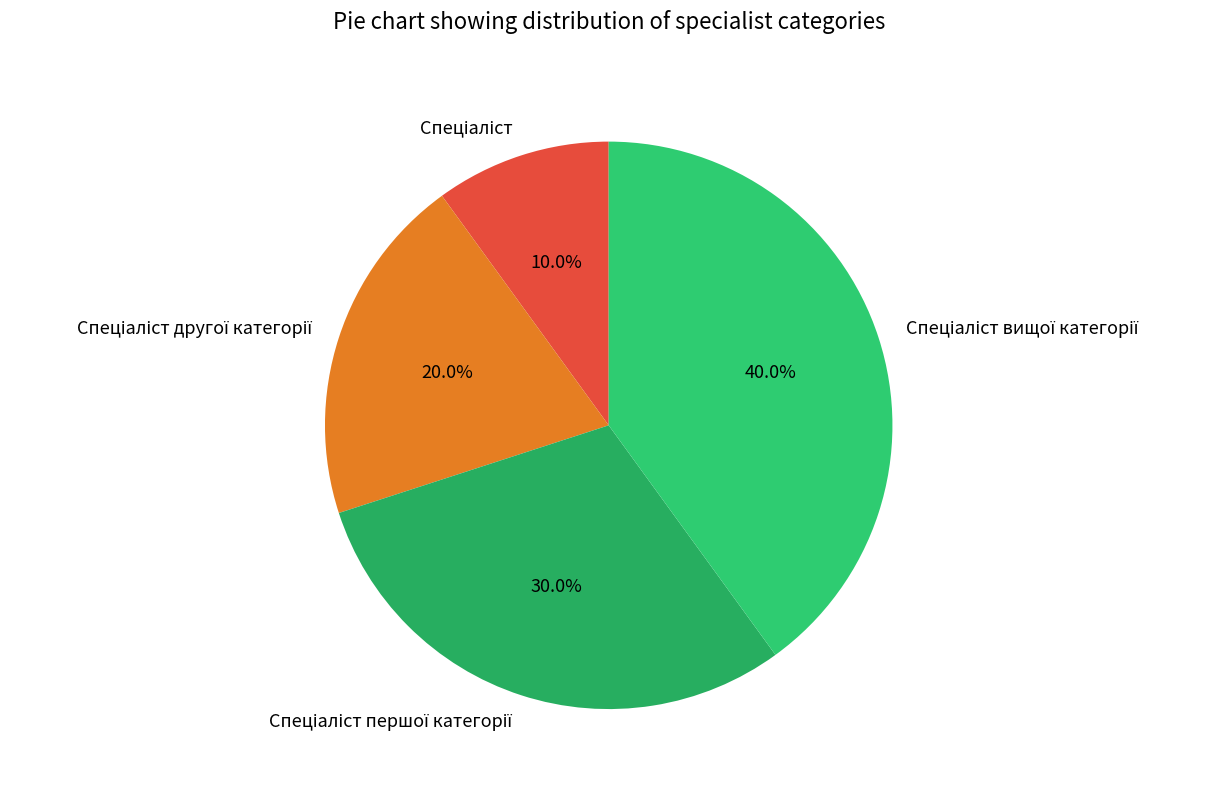

To the nearest percent, what is the average slice percentage?

25%